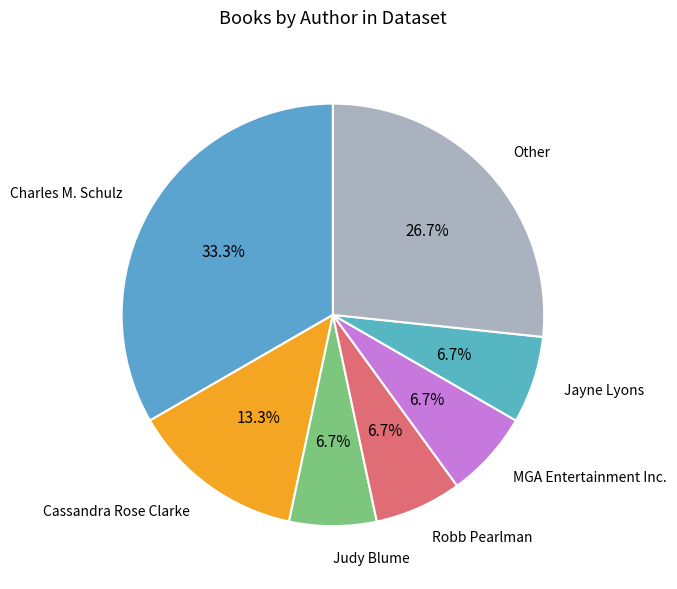

Count the number of slices in the pie.

7